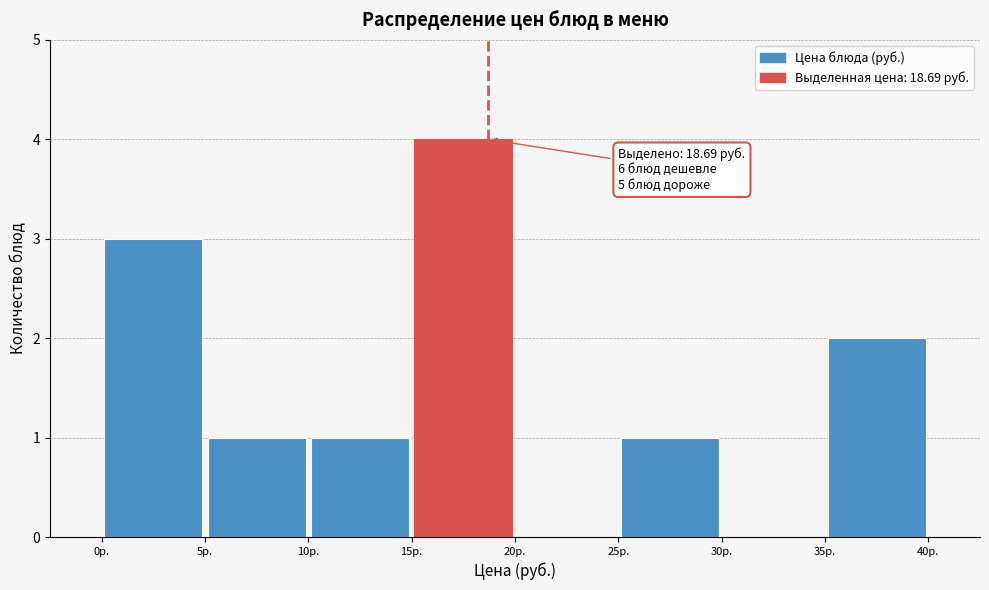

Over which range of the x-axis is the bar tallest?

15 to 20